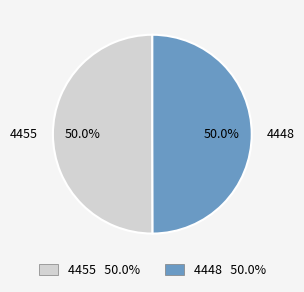

Do 4448 and 4455 together represent more than half of the pie?

Yes